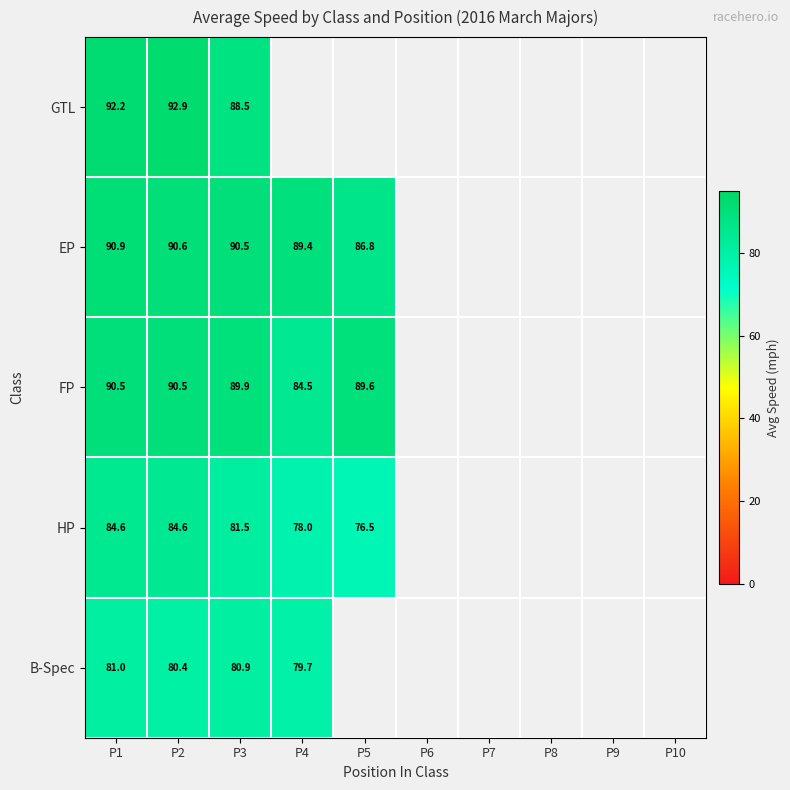

At how many categories does at least one series exceed 91?

2